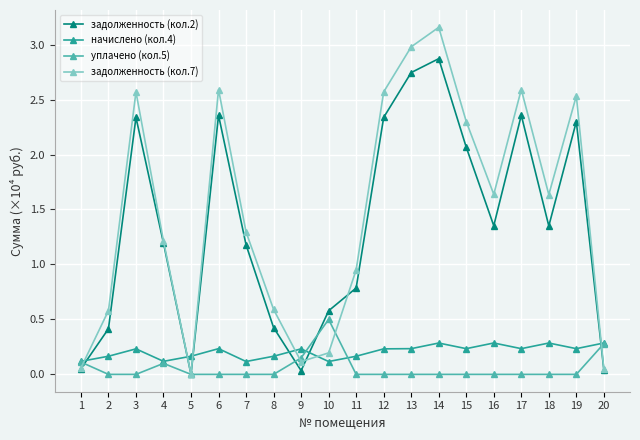

What is the spread (max minus min) of values at 4?

1.1